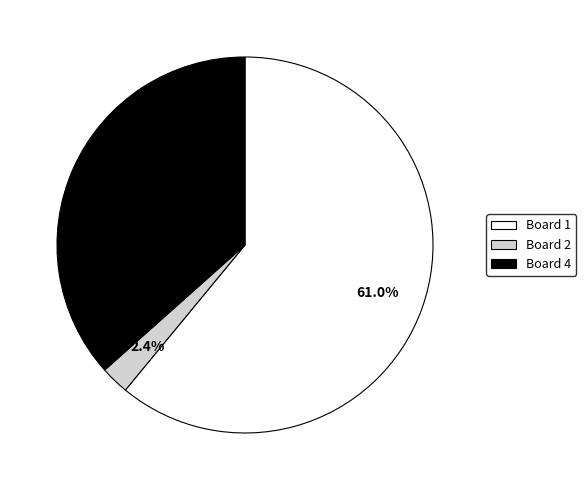

The Board 1 slice represents 54% of the pie. True or false?

False